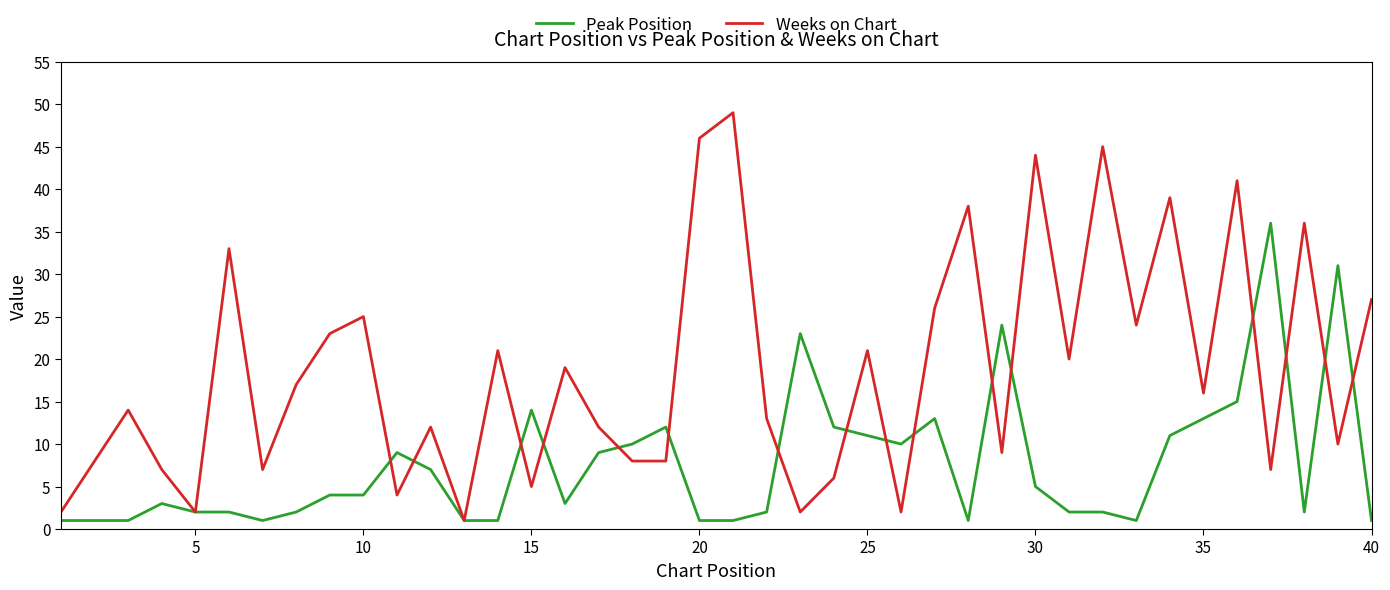

Rank the series by their maximum value, from lowest to highest.

Peak Position, Weeks on Chart